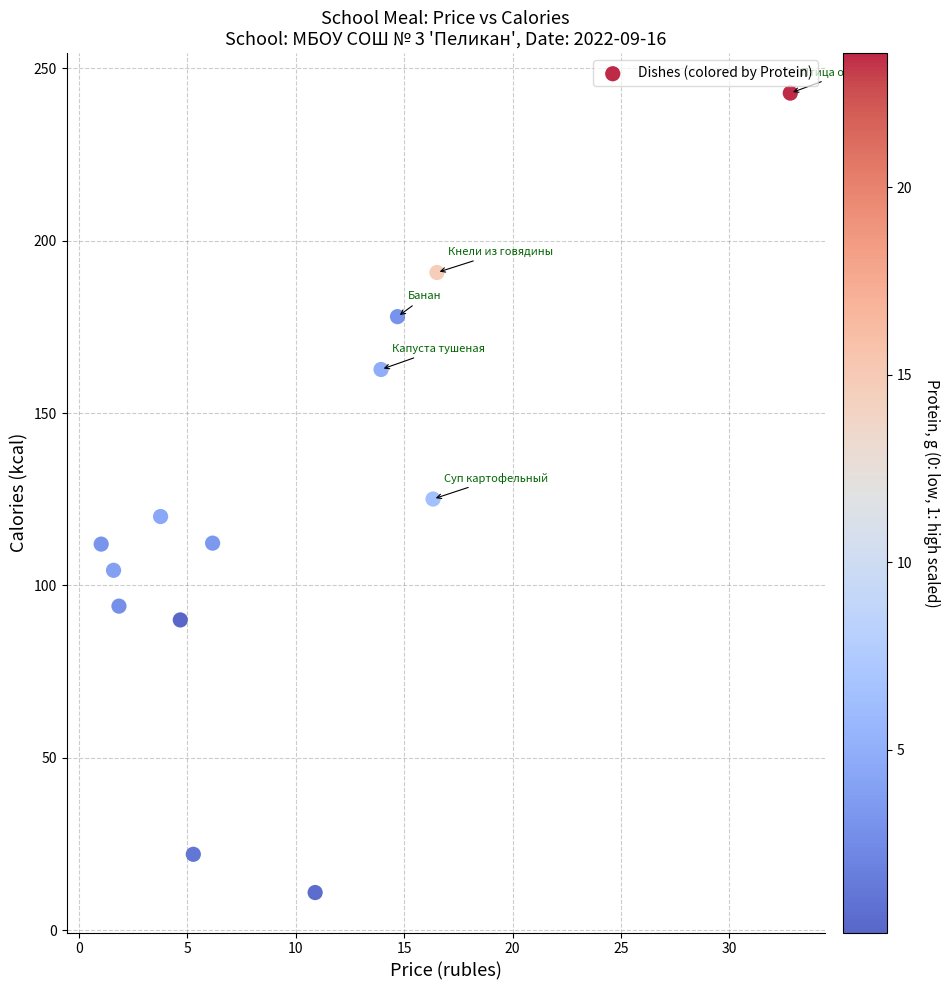

What is the range of Y values (max minus min)?

232.0